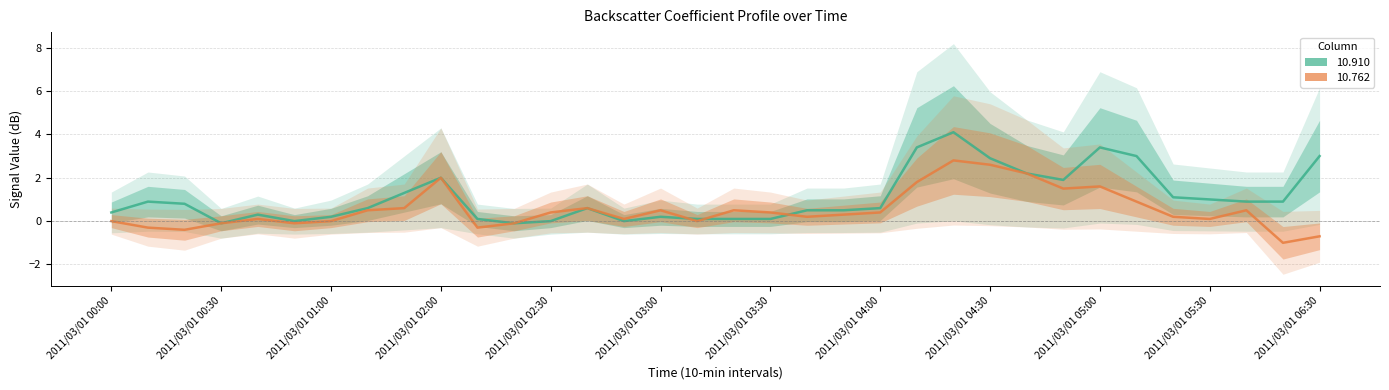

Rank the series by their average value, from highest to lowest.

10.910, 10.762